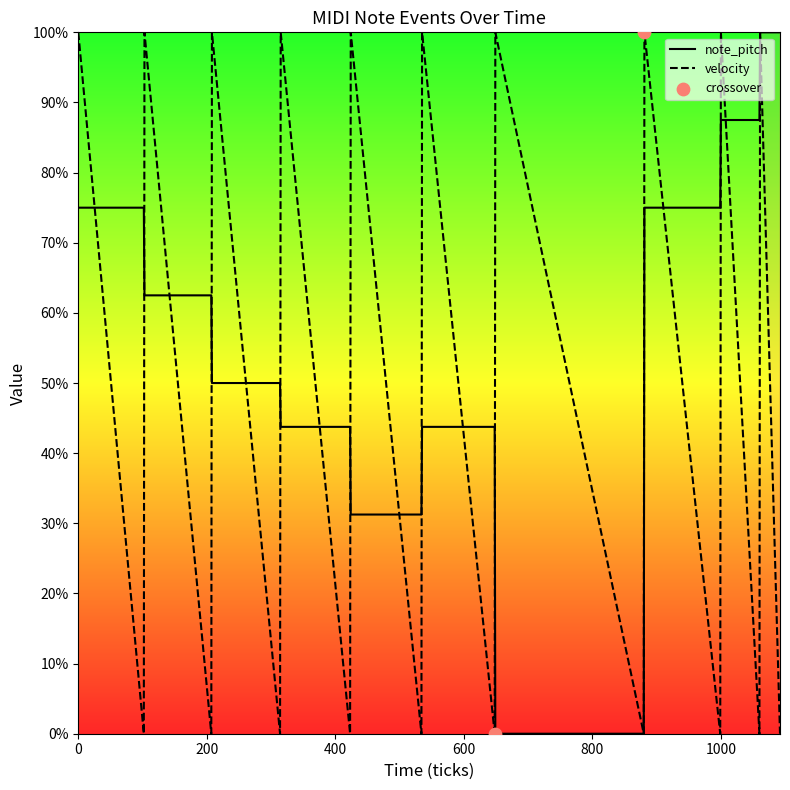

The value of velocity at 0 is 31.4. True or false?

False